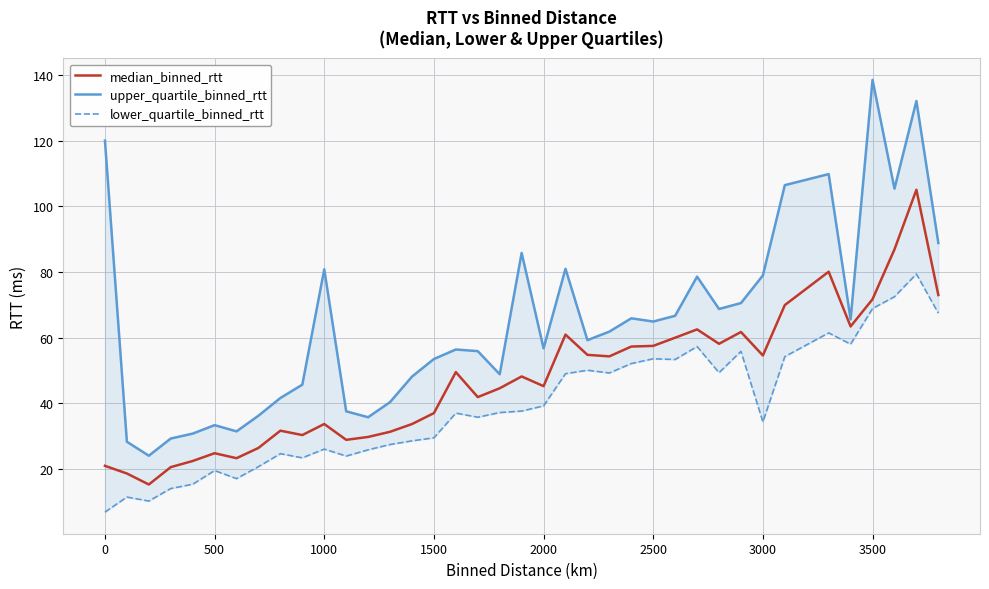

What is the maximum value for median_binned_rtt?

105.0